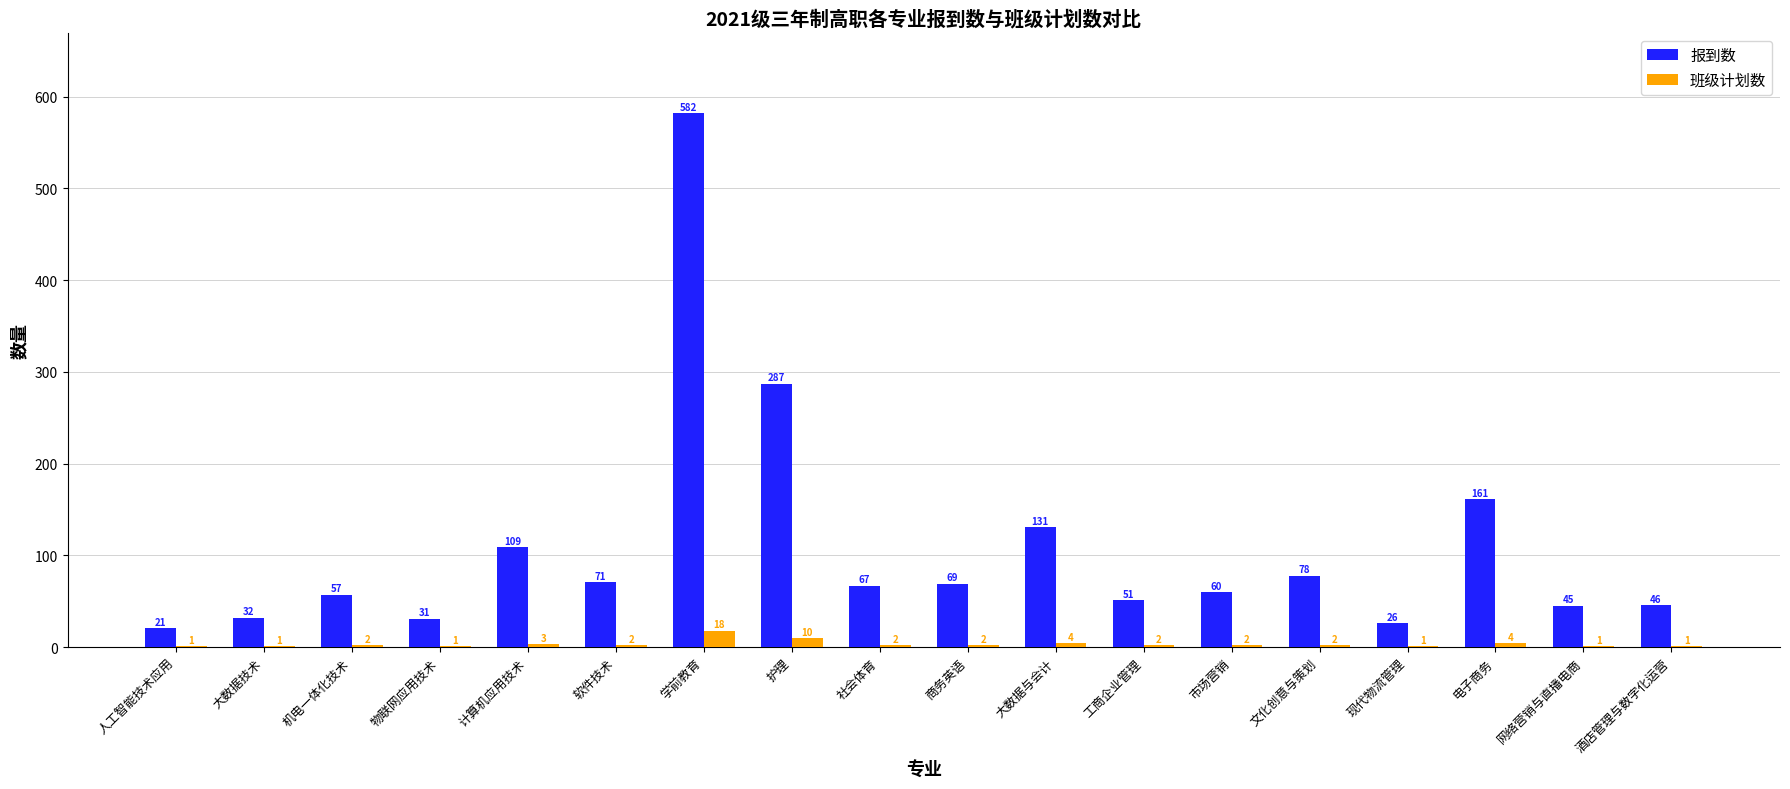

Is it true that 班级计划数 equals 1 at 物联网应用技术?

True